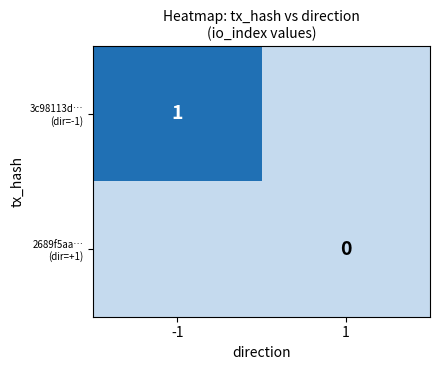

Between -1 and 1, which series saw the biggest shift?

3c98113d… (dir=-1)